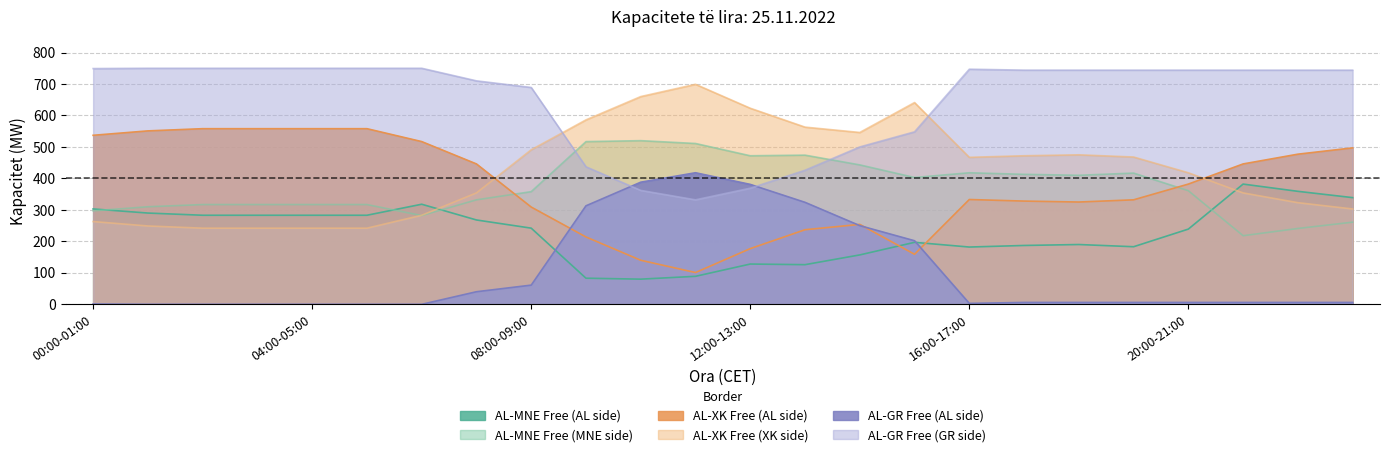

At which category does AL-GR Free (GR side) reach its first local peak?

16:00-17:00